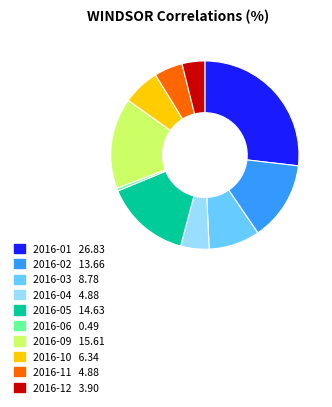

Which category has the biggest portion of the pie?

2016-01